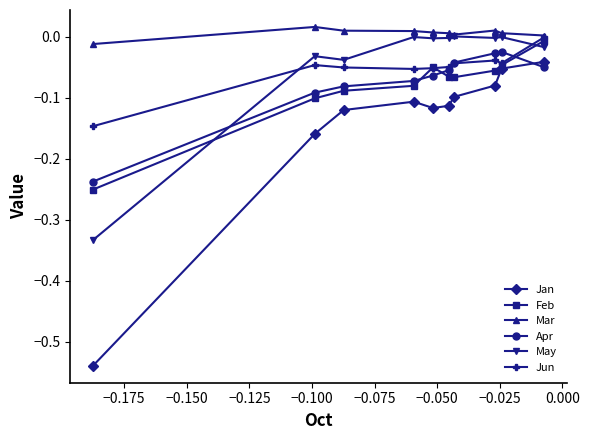

Which series has the largest total across all categories?

Mar